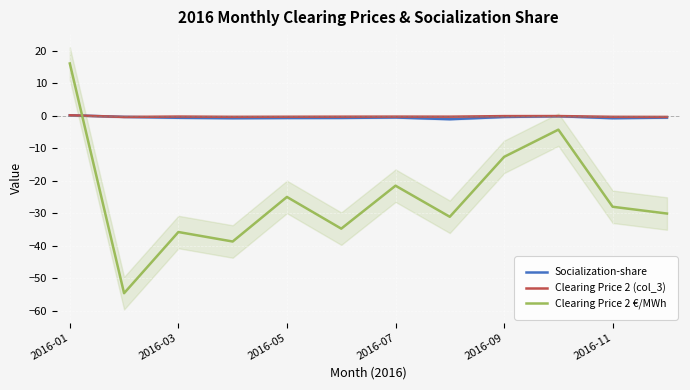

What are all the series names shown in the legend?

Socialization-share, Clearing Price 2 (col_3), Clearing Price 2 €/MWh